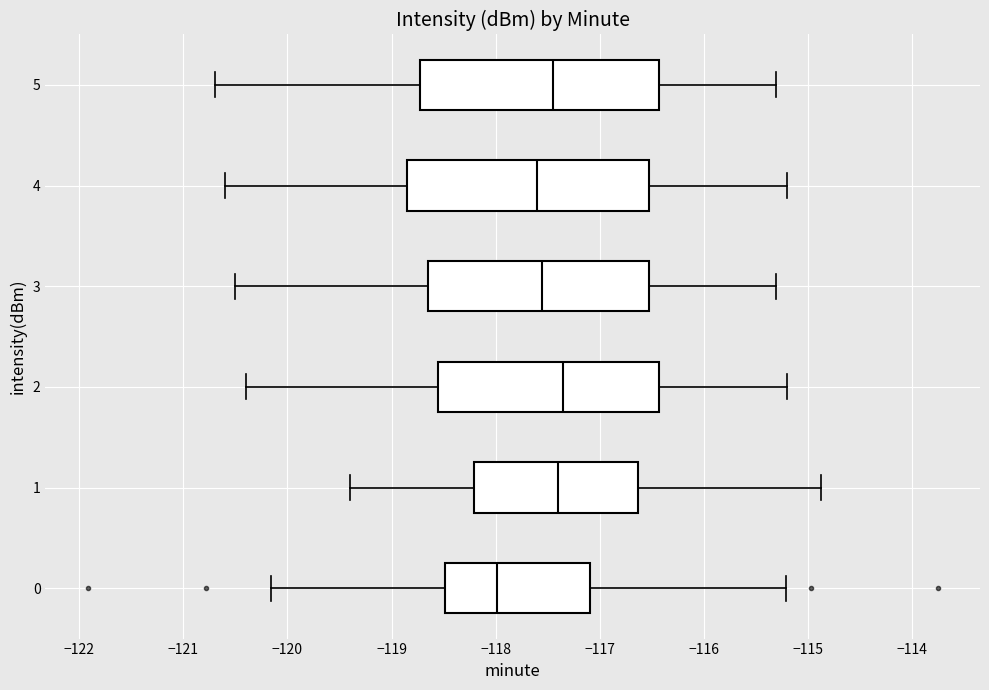

Where does the right whisker of the box at y = 4 end on the x-axis? The values are not printed on the chart, so give them approximately, as read against the axis.

-115.2